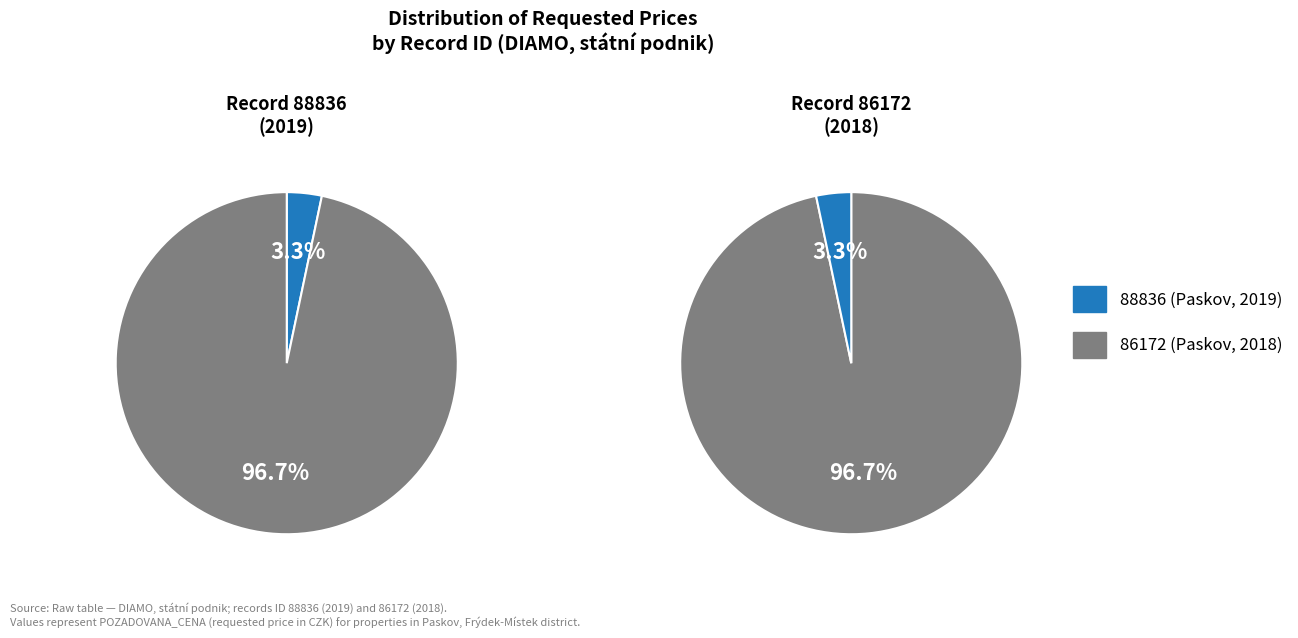

What is the change in value from 88836 to 86172?

+951400